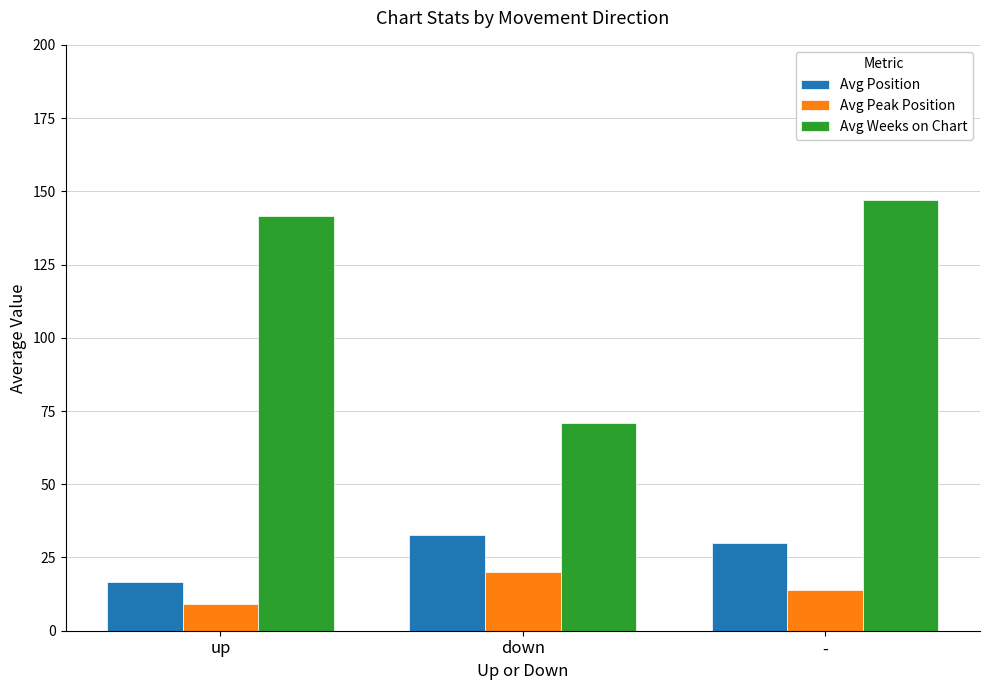

Rank the categories by Avg Peak Position value from highest to lowest.

down, -, up